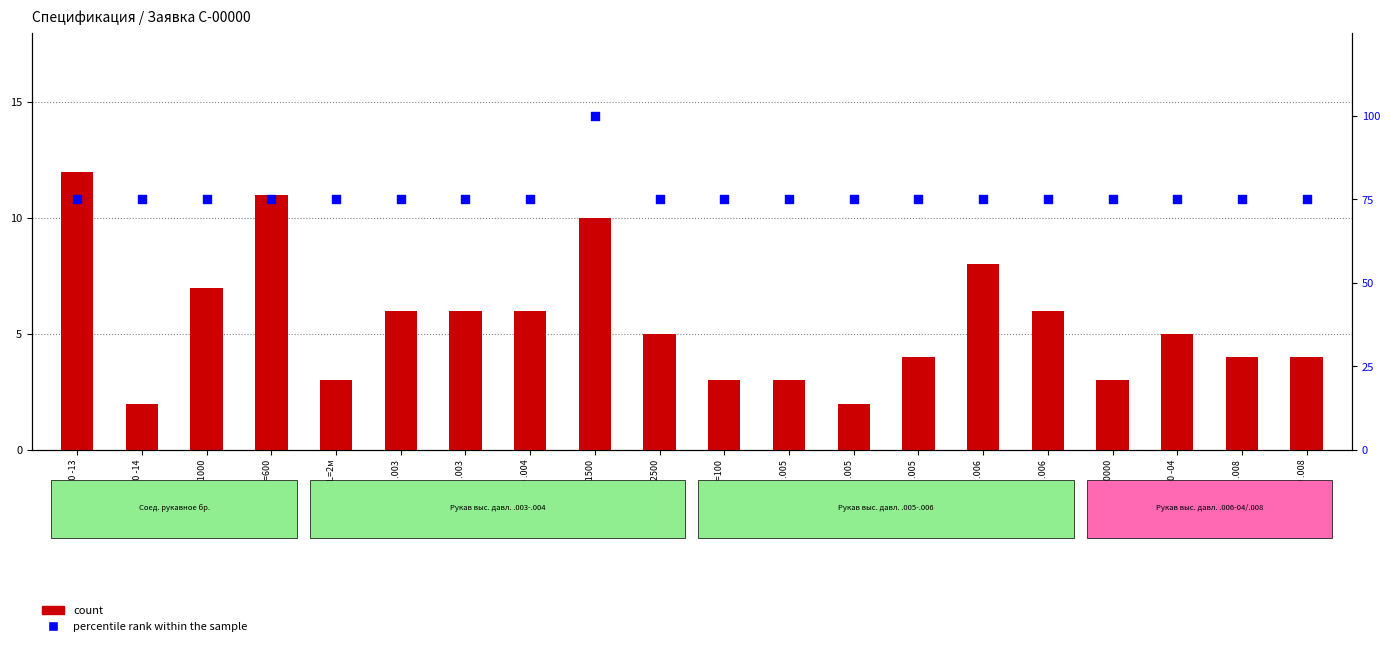

Which series reaches the maximum Y coordinate?

percentile rank within the sample